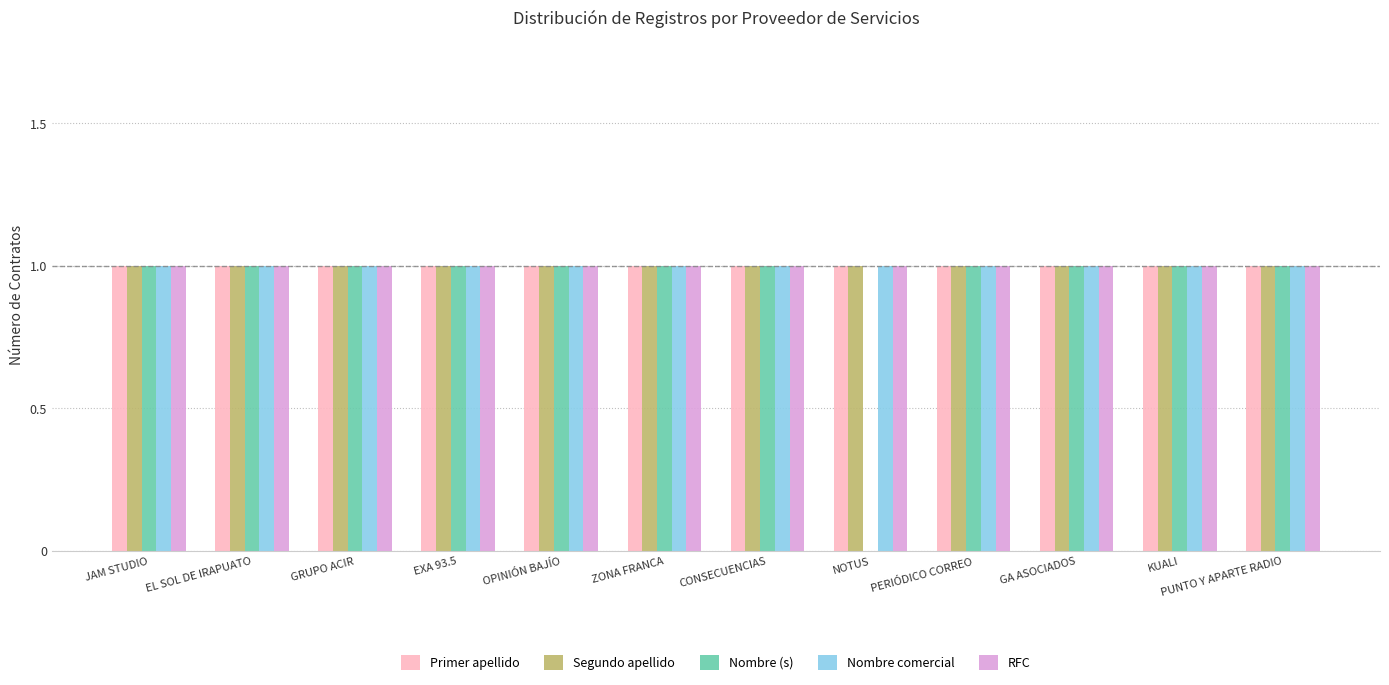

What is the total value across all series at EXA 93.5?

5